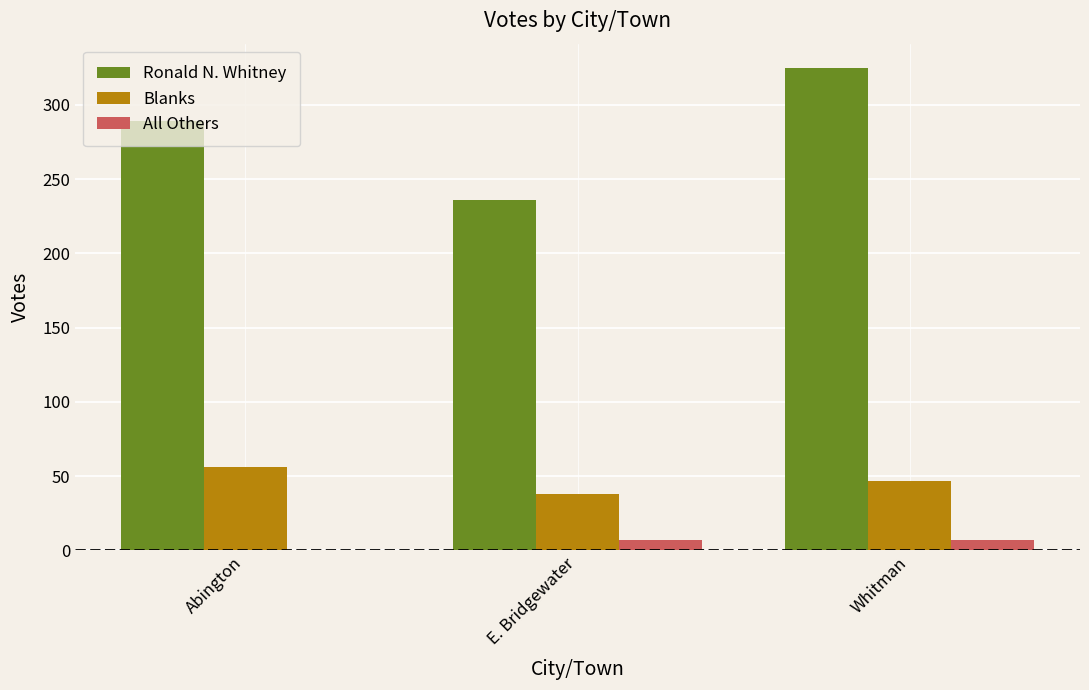

What is the sum of all Ronald N. Whitney values?

850